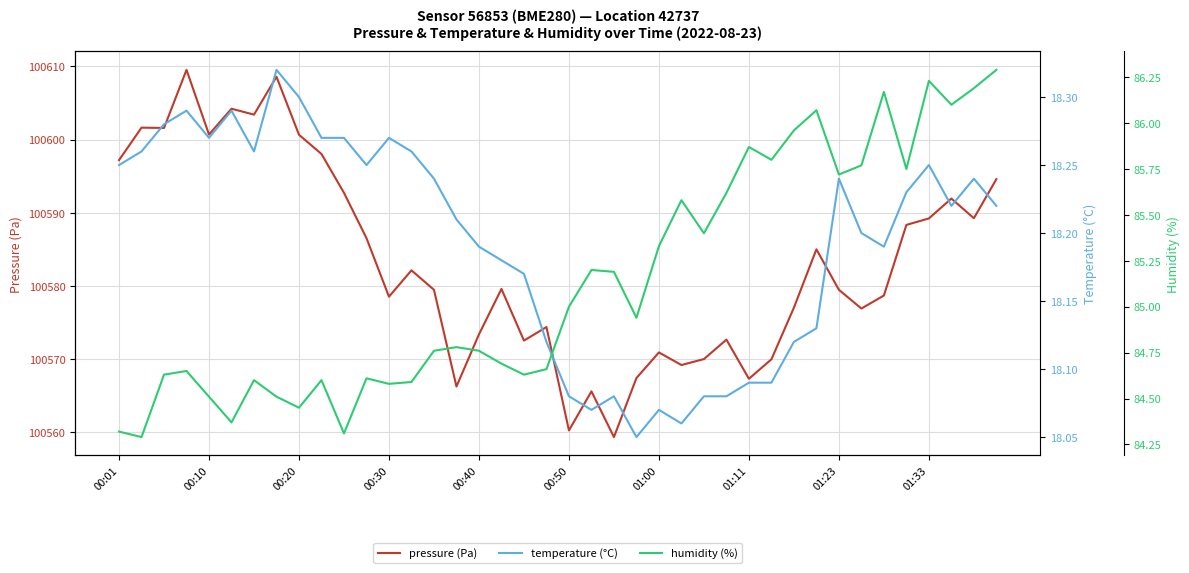

The value of pressure (Pa) at 01:23 is 168643.5. True or false?

False